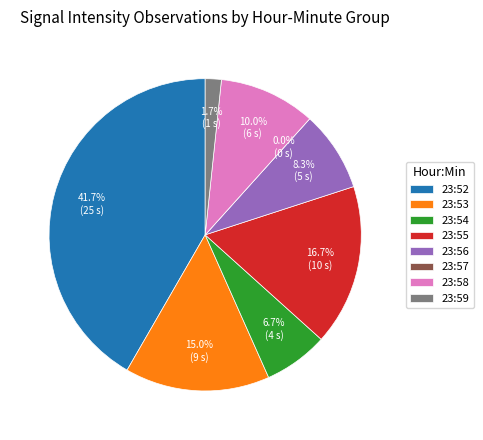

Count the number of slices in the pie.

8